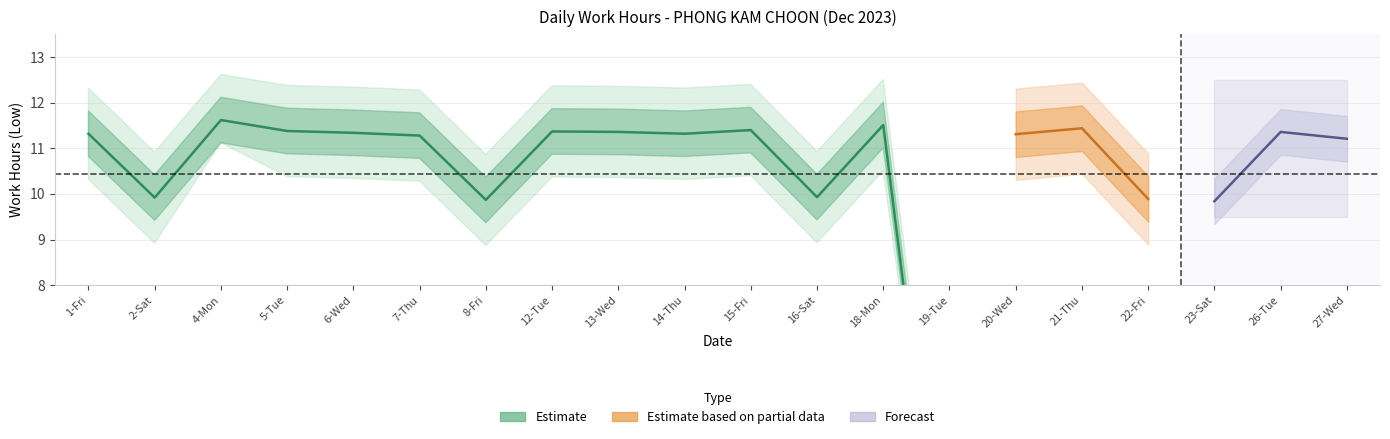

True or false: Low Hours Lower has more than 1 interior local peaks.

True